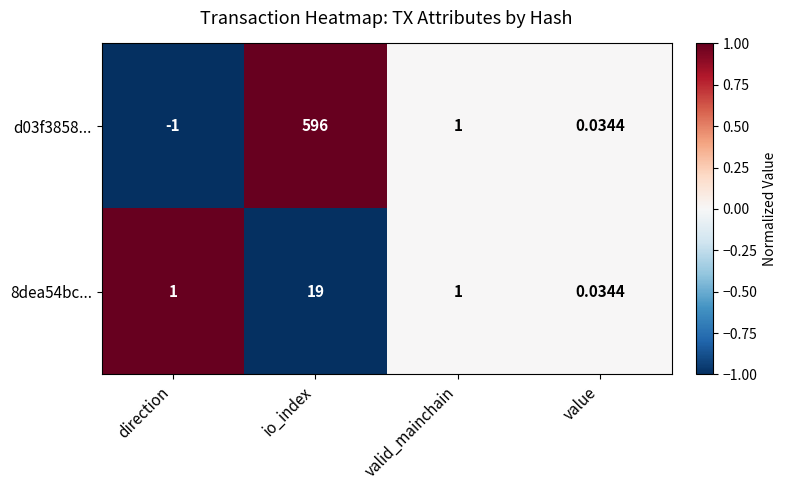

How many series are shown in this chart?

2